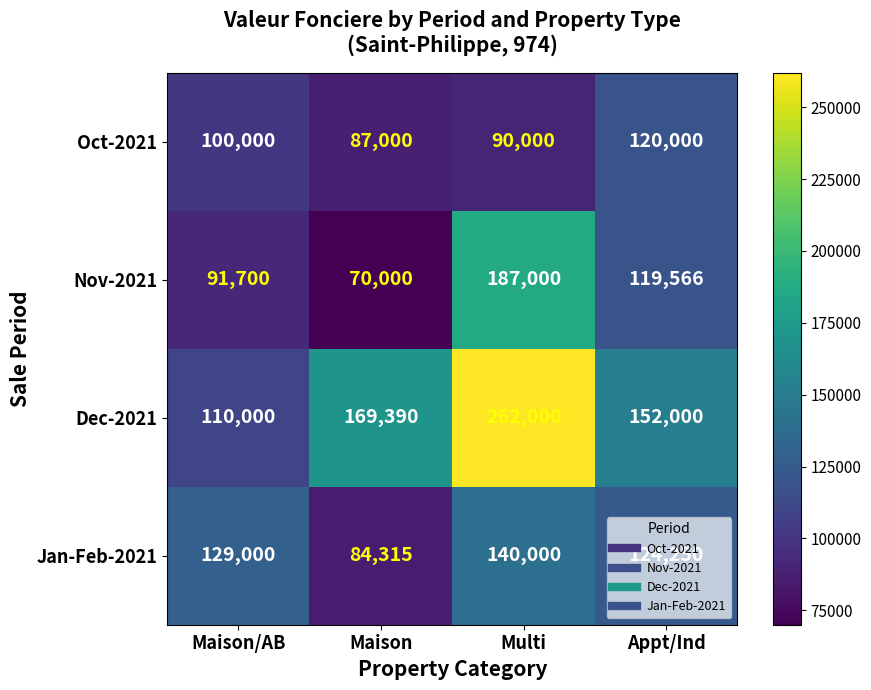

The value of Oct-2021 at Maison/AB is 100000. True or false?

True